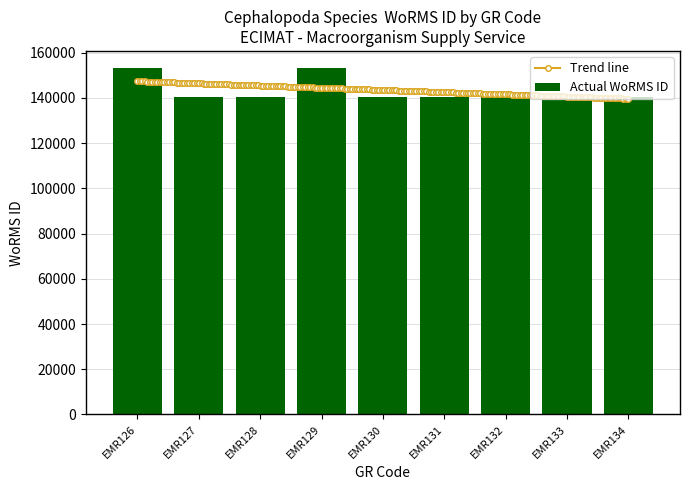

True or false: the data shows 196565 at EMR127.

False